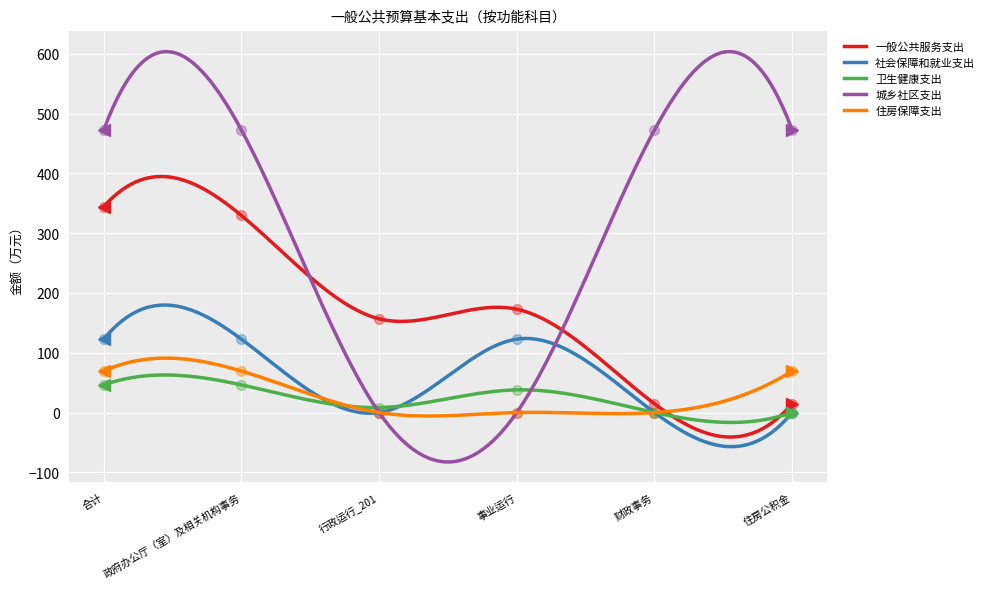

Which series has the largest total across all categories?

城乡社区支出